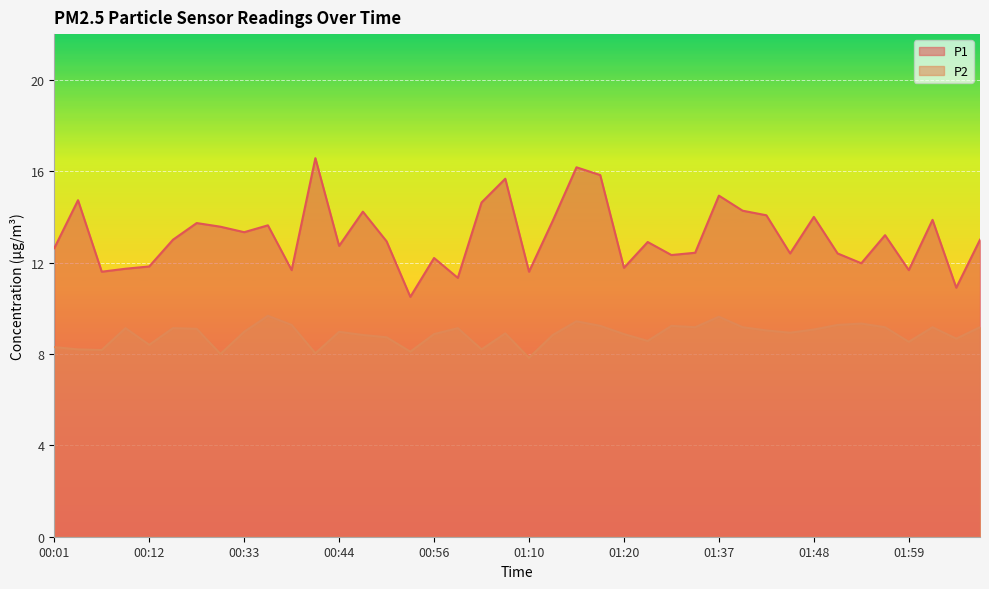

What is the sum of all P1 values?

525.8